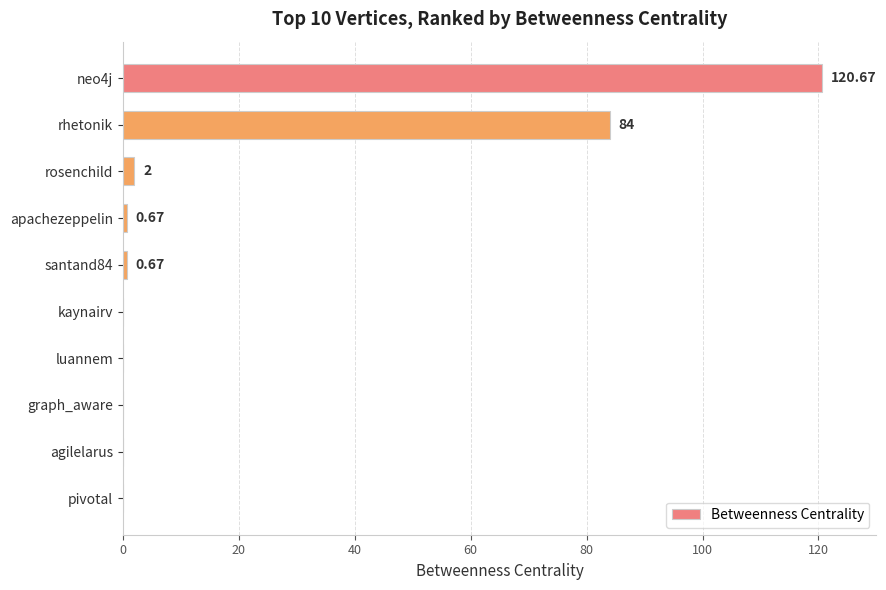

Which has a higher value, apachezeppelin or rhetonik?

rhetonik